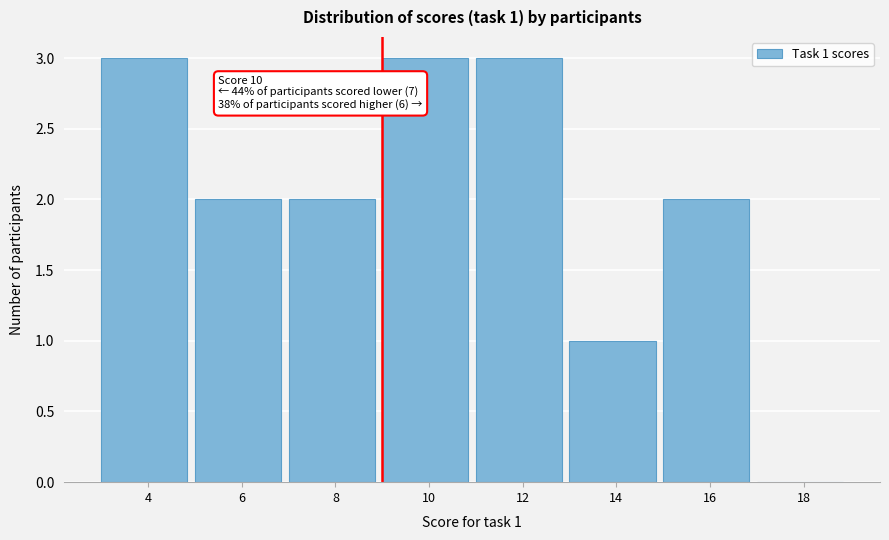

Reading left to right, transcribe all the data shown in this chart.

4=3	6=2	8=2	10=3	12=3	14=1	16=2	18=0